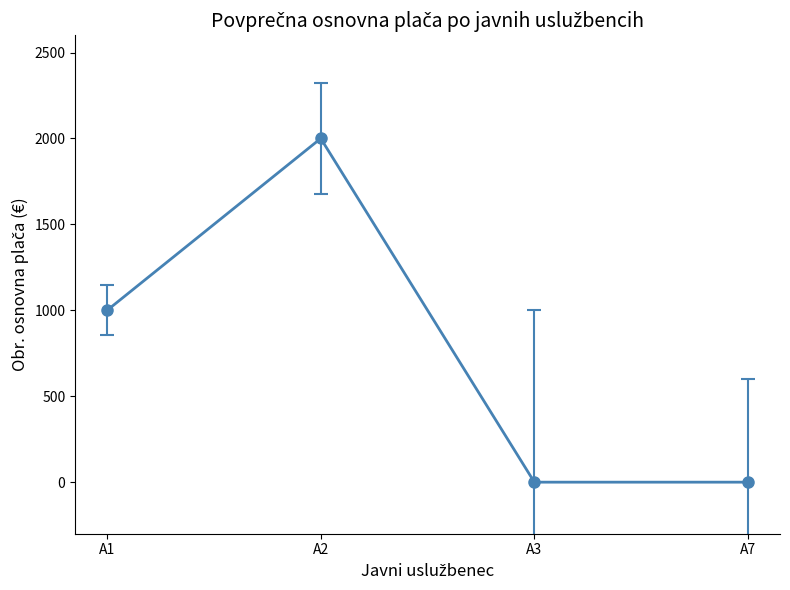

What is the difference between the maximum and second lowest values?

2000